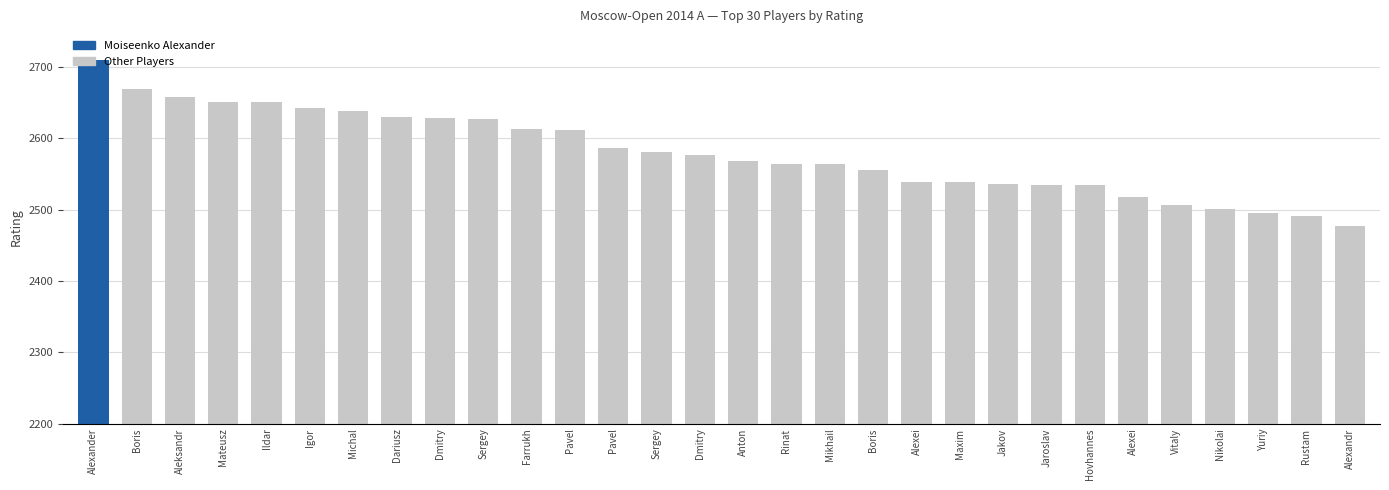

What is the smallest value displayed?

2477